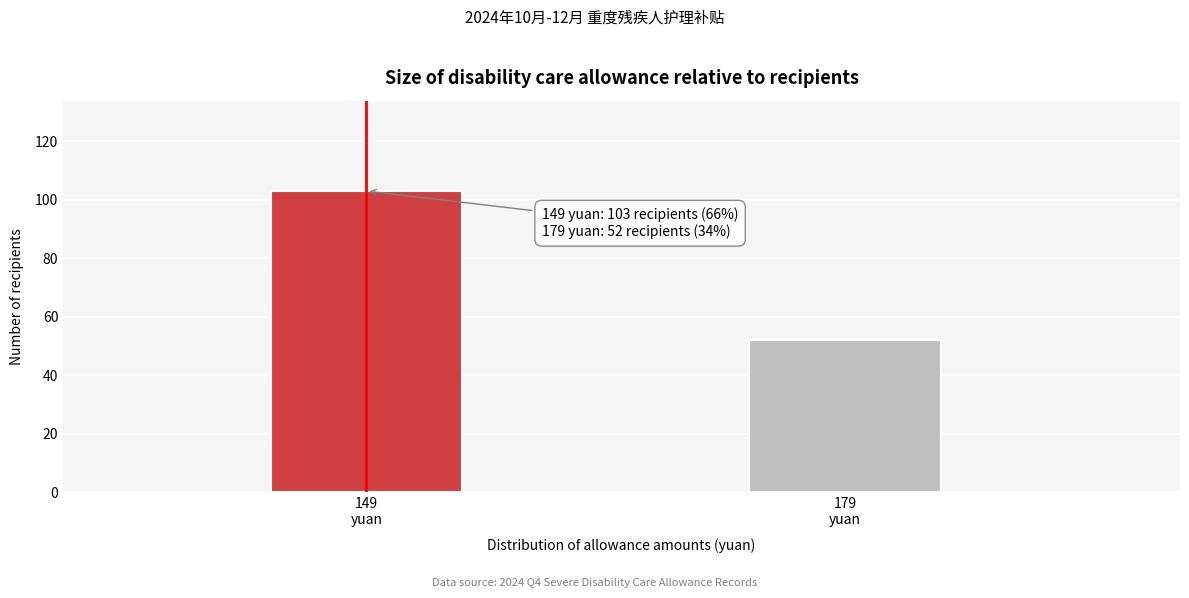

What is the average value?

78